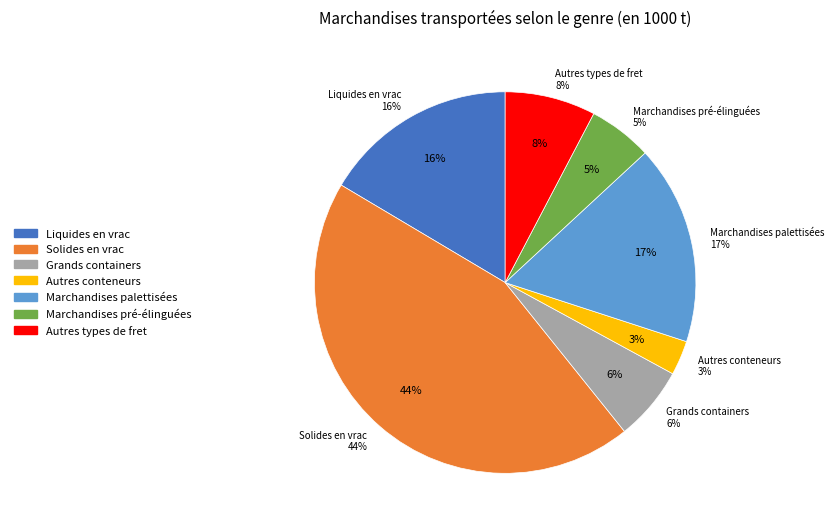

What is the smallest slice in the pie chart?

Autres conteneurs